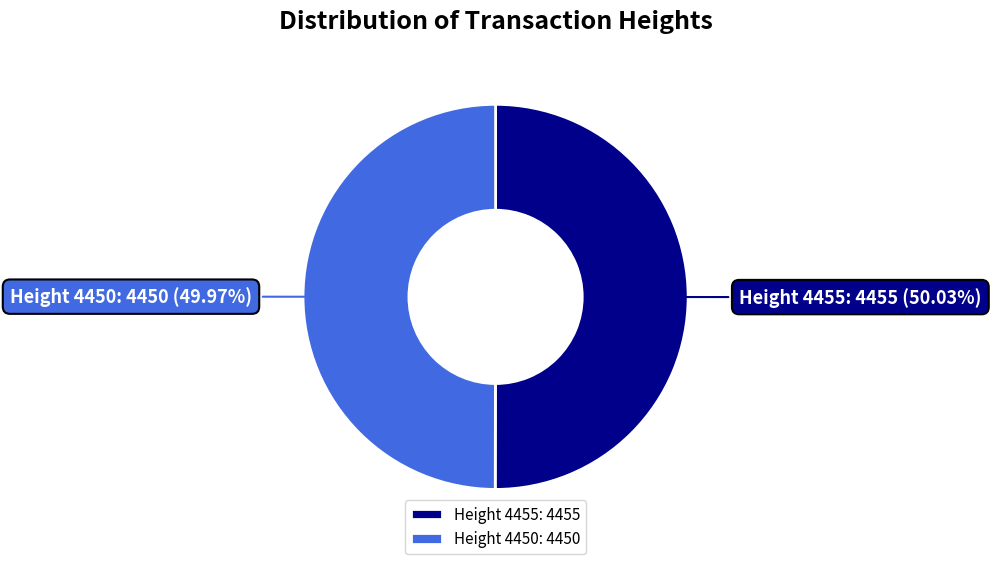

How many slices are in this pie chart?

2